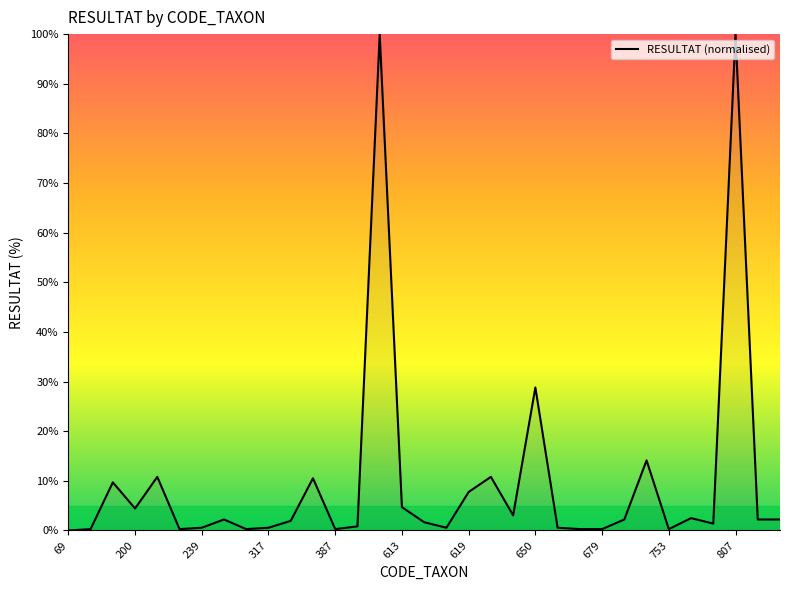

What is the maximum value shown in the chart?

100.0